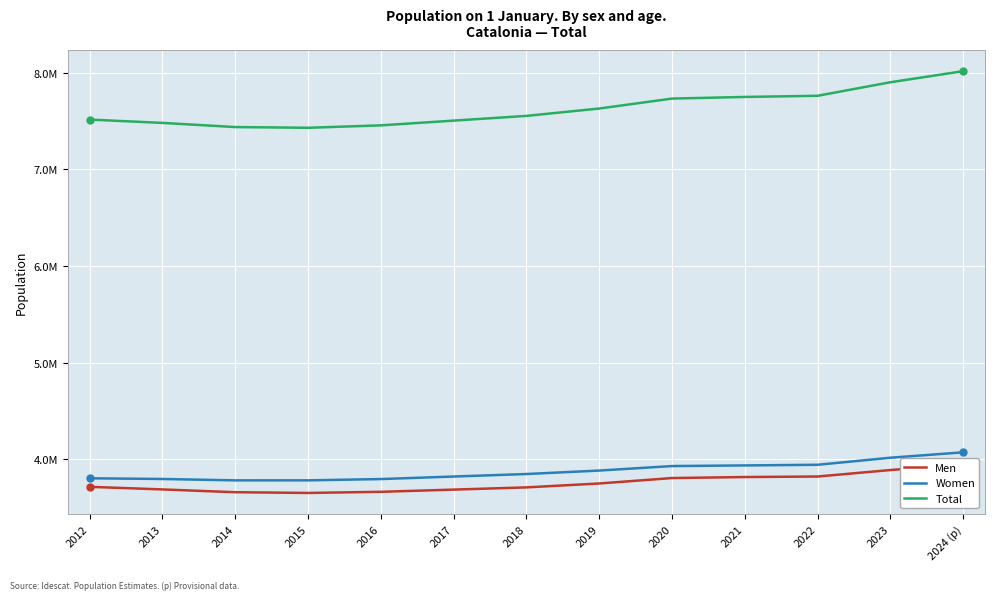

Reading right to left, list all the values displayed in this chart.

Men: 3945812	3887223	3820173	3814823	3804357	3747978	3707671	3684747	3661846	3650122	3657680	3686486	3713546
Women: 4070794	4014740	3941650	3935073	3928399	3881911	3846010	3820017	3793825	3780516	3780380	3794672	3801852
Total: 8016606	7901963	7761823	7749896	7732756	7629889	7553681	7504764	7455671	7430638	7438060	7481158	7515398